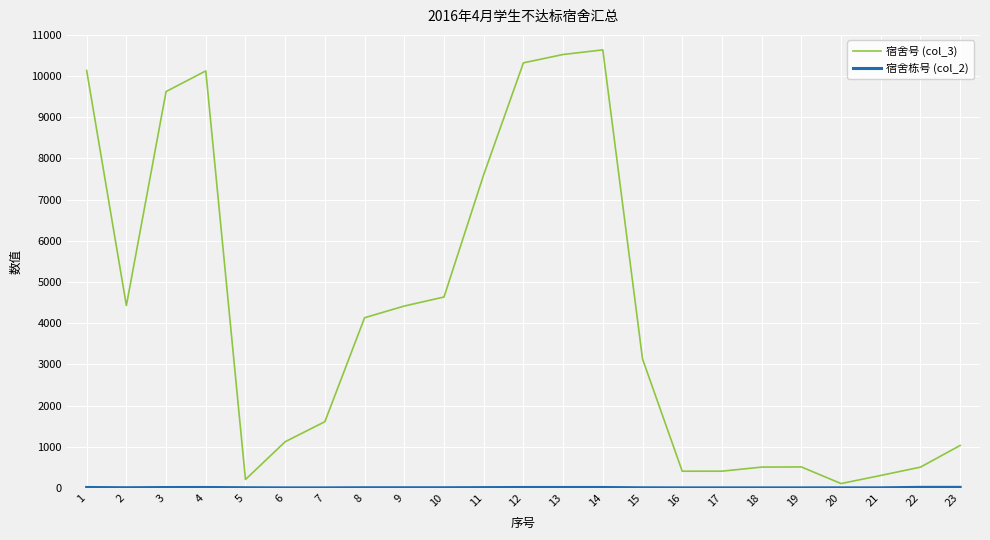

Which series has the widest spread of values?

宿舍号 (col_3)